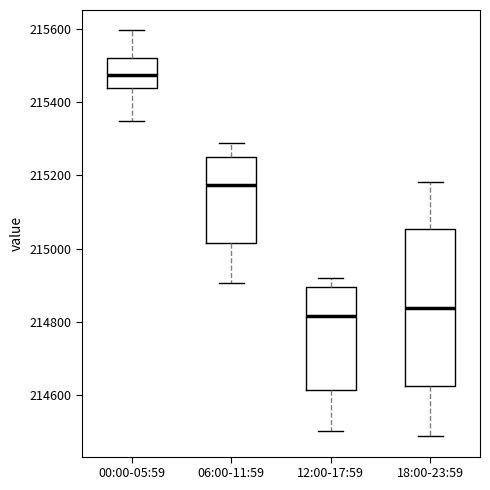

Reading left to right, read every box against the y-axis: the position of its median line, the range the box covers, and the ends of its whiskers. The values are not printed on the chart, so give them approximately, as read against the axis.

00:00-05:59: median 215480, box 215440 to 215520, whiskers 215340 to 215600
06:00-11:59: median 215180, box 215020 to 215260, whiskers 214900 to 215280
12:00-17:59: median 214820, box 214620 to 214900, whiskers 214500 to 214920
18:00-23:59: median 214840, box 214620 to 215060, whiskers 214480 to 215180